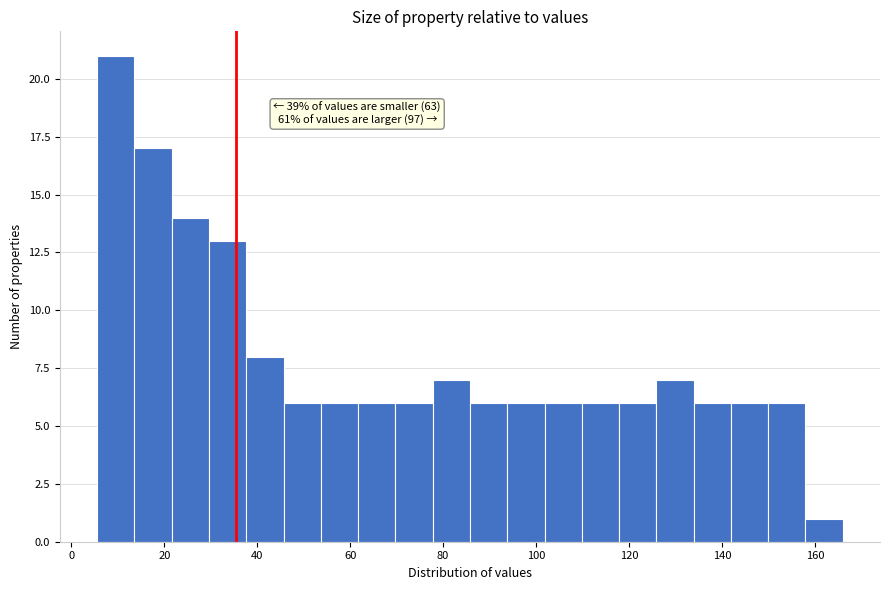

Over which range of the x-axis is the bar tallest?

6 to 14